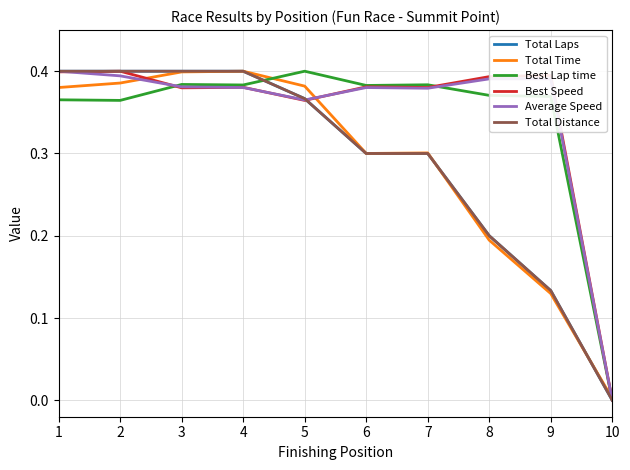

What is the difference between the highest and lowest values at 6?

0.1